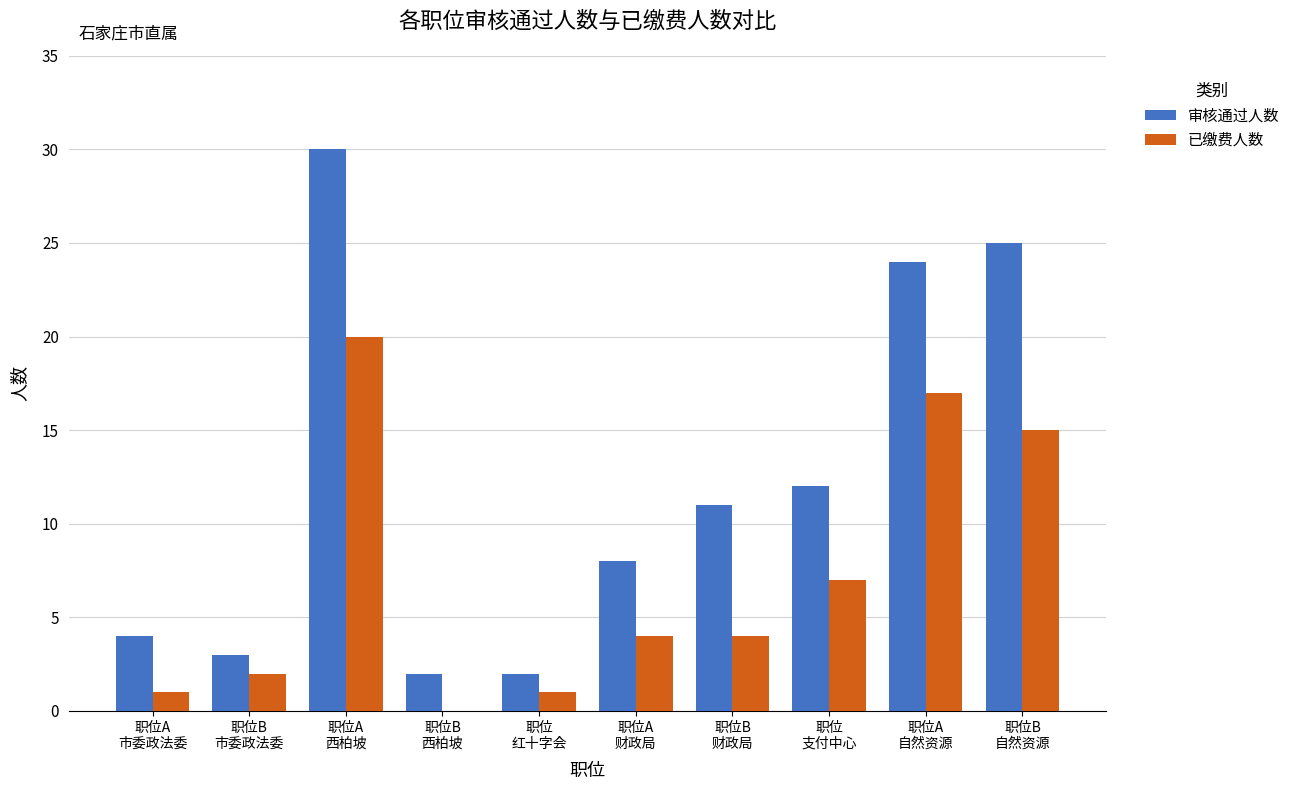

Which series has the largest total across all categories?

审核通过人数